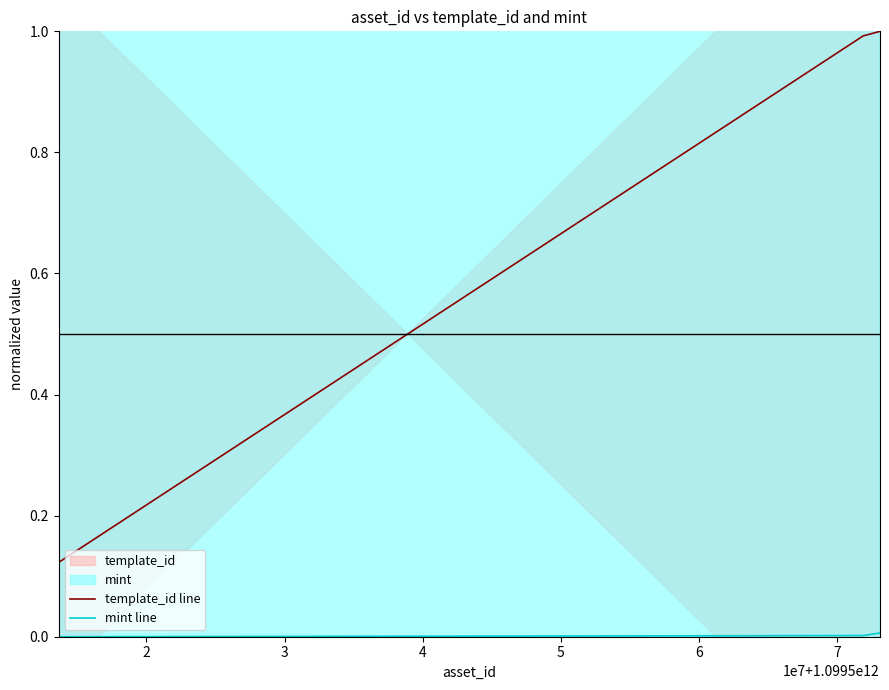

At how many categories does at least one series exceed 0?

3